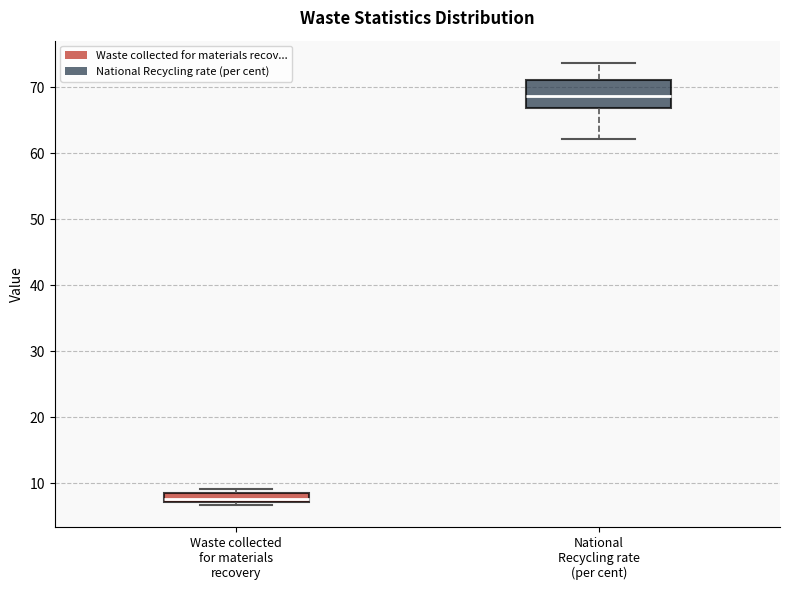

Where is the lower edge of the box for National Recycling rate (per cent) on the y-axis? The values are not printed on the chart, so give them approximately, as read against the axis.

67